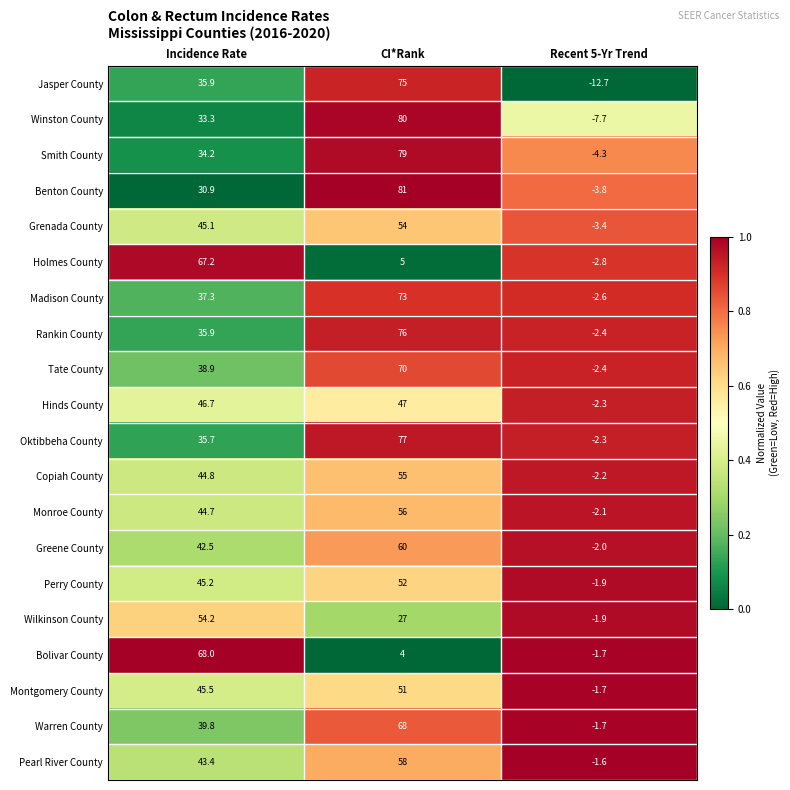

What is the highest value of the Pearl River County series?

58.0